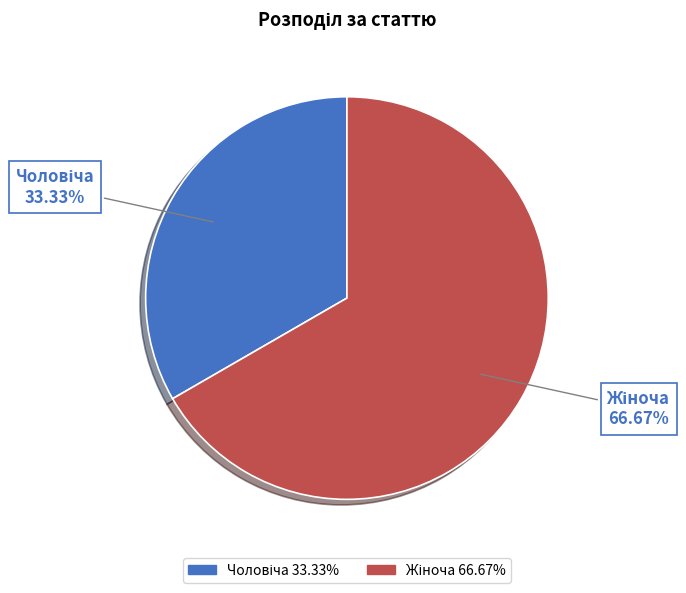

Is there any slice that represents more than half of the pie?

Yes